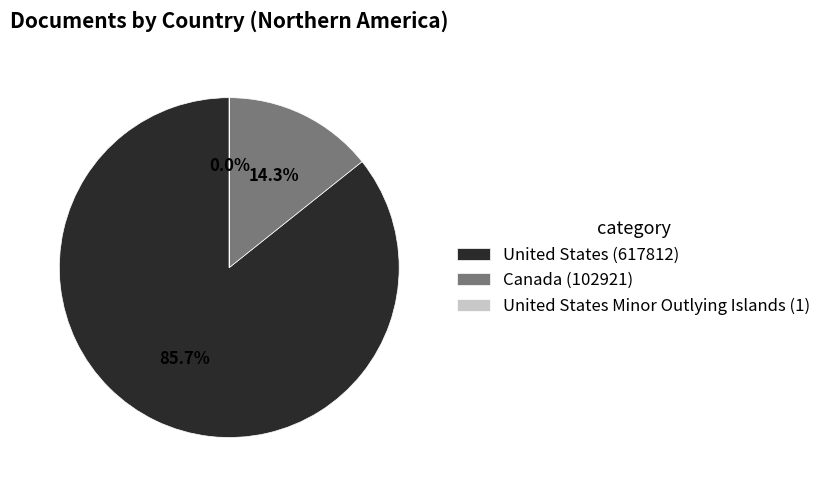

What is the majority slice?

United States (617812)